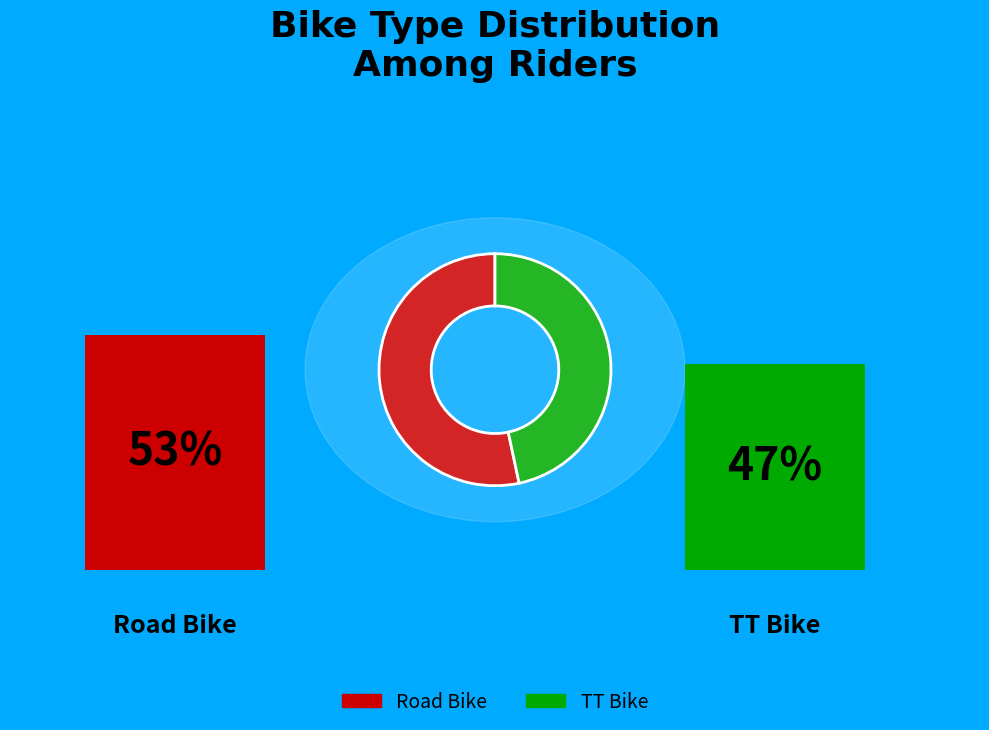

Is the sum of TT Bike and Road Bike greater than half?

Yes